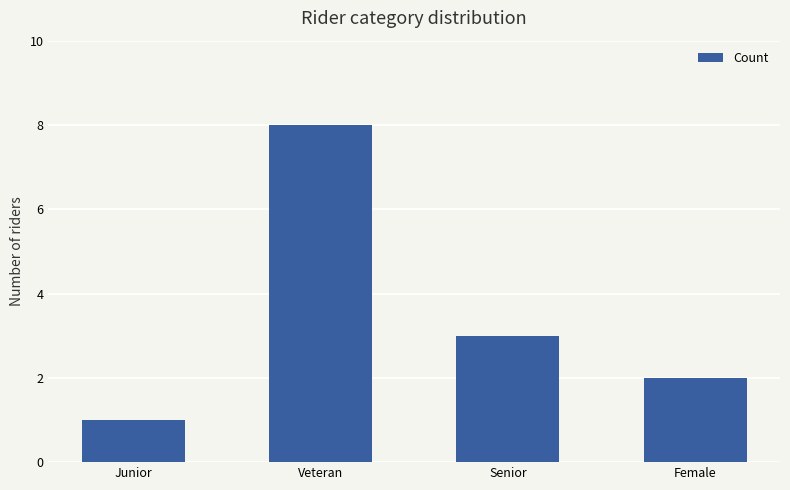

What is the sum of all values?

14